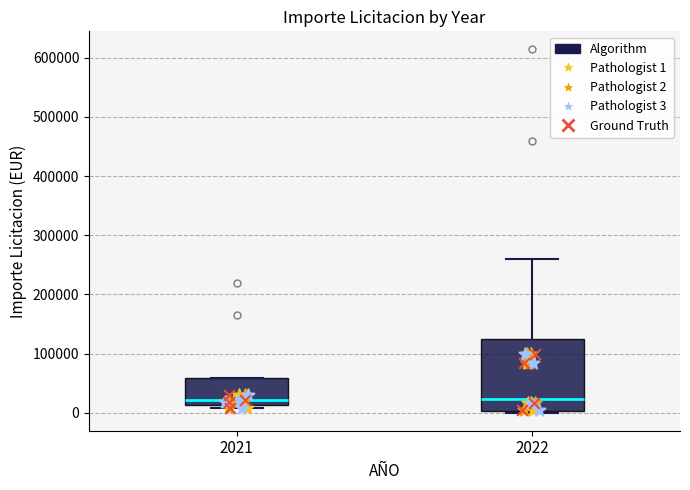

Where does the upper whisker of the box at x = 2022 end on the y-axis? The values are not printed on the chart, so give them approximately, as read against the axis.

260000